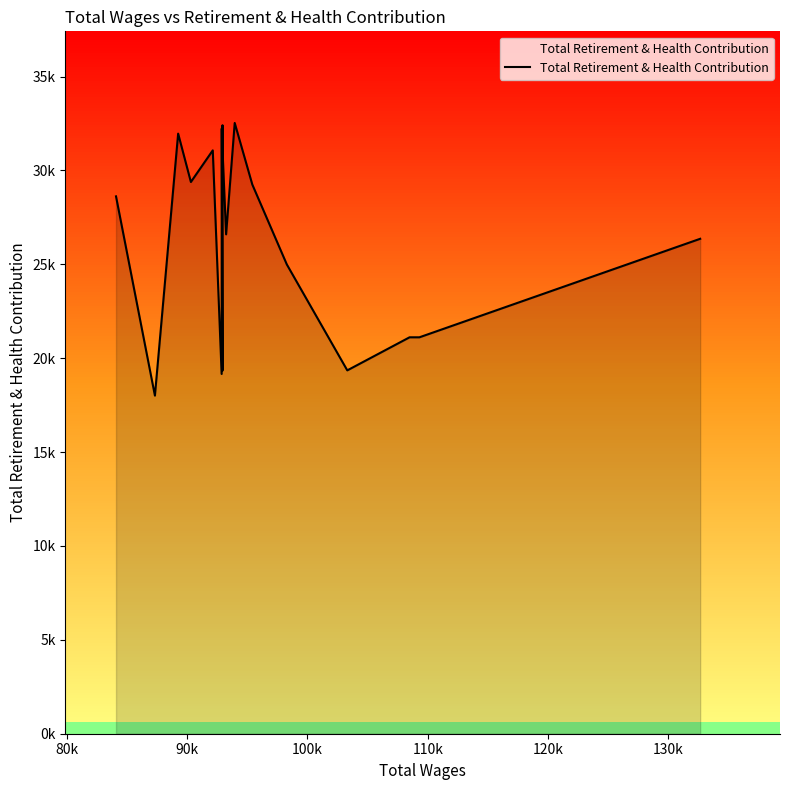

At which category does the data reach its first local peak?

90k